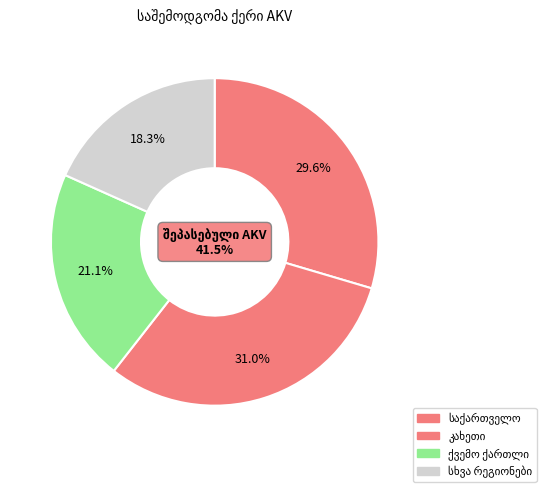

What is the largest slice in the pie chart?

კახეთი